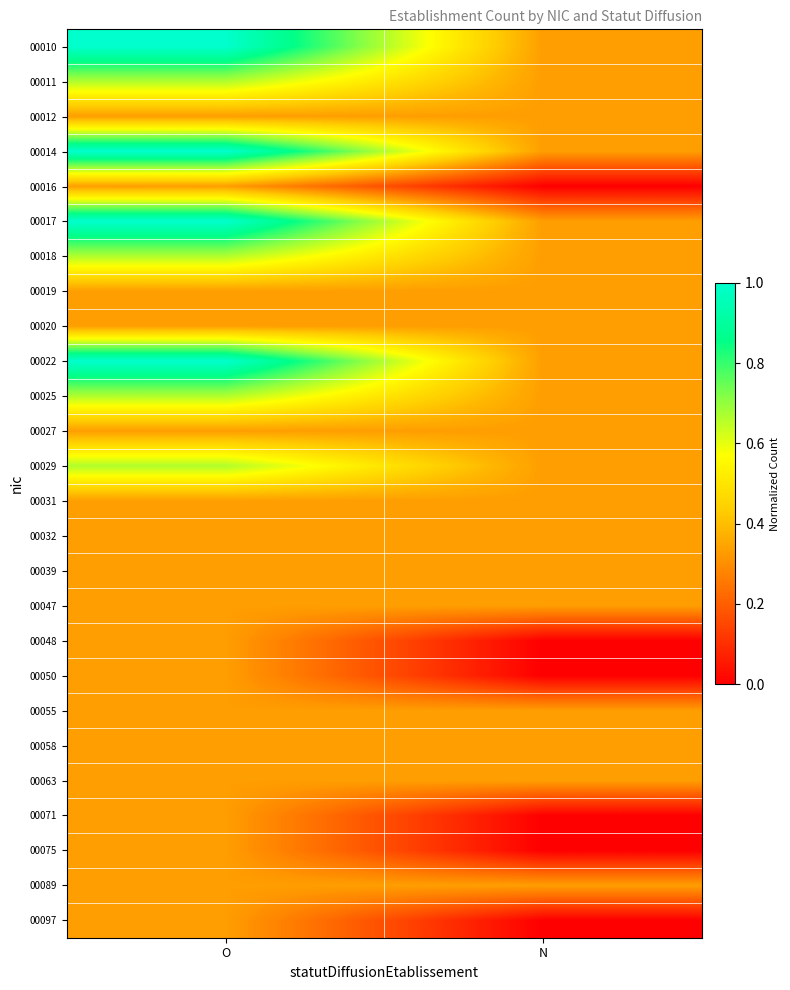

Reading left to right, extract all data points from this chart.

00010: O=1.0	N=0.3
00011: O=0.7	N=0.3
00012: O=0.3	N=0.3
00014: O=1.0	N=0.3
00016: O=0.3	N=0.0
00017: O=1.0	N=0.3
00018: O=0.7	N=0.3
00019: O=0.3	N=0.3
00020: O=0.3	N=0.3
00022: O=1.0	N=0.3
00025: O=0.7	N=0.3
00027: O=0.3	N=0.3
00029: O=0.7	N=0.3
00031: O=0.3	N=0.3
00032: O=0.3	N=0.3
00039: O=0.3	N=0.3
00047: O=0.3	N=0.3
00048: O=0.3	N=0.0
00050: O=0.3	N=0.0
00055: O=0.3	N=0.3
00058: O=0.3	N=0.3
00063: O=0.3	N=0.3
00071: O=0.3	N=0.0
00075: O=0.3	N=0.0
00089: O=0.3	N=0.3
00097: O=0.3	N=0.0